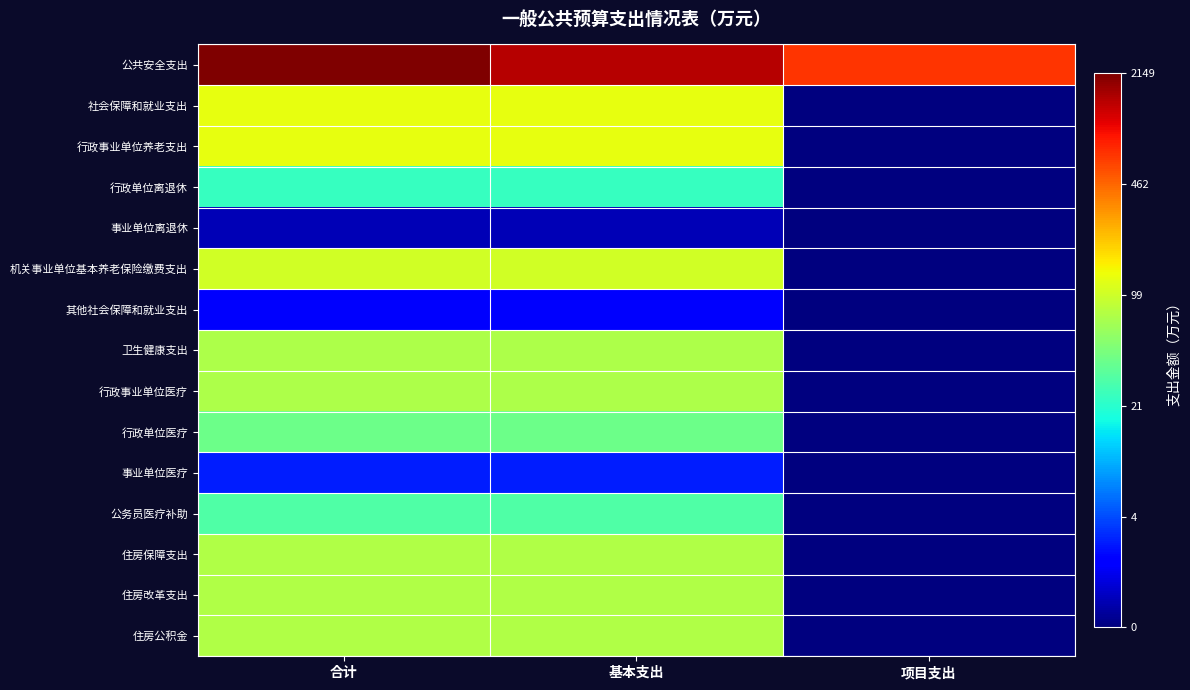

At which category does the chart reach its peak across all series?

合计